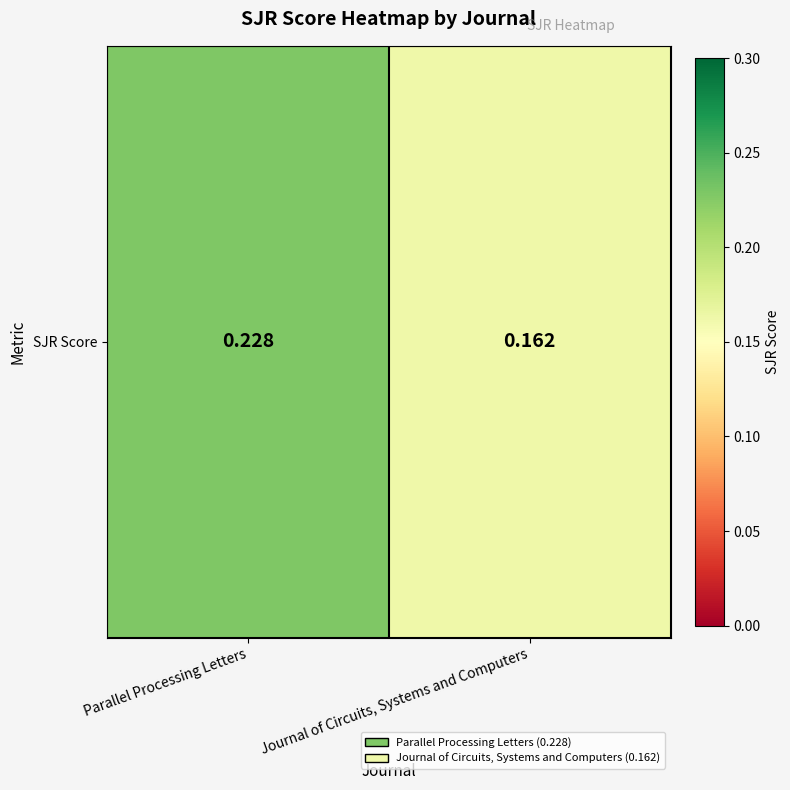

How many data points does each series have?

2